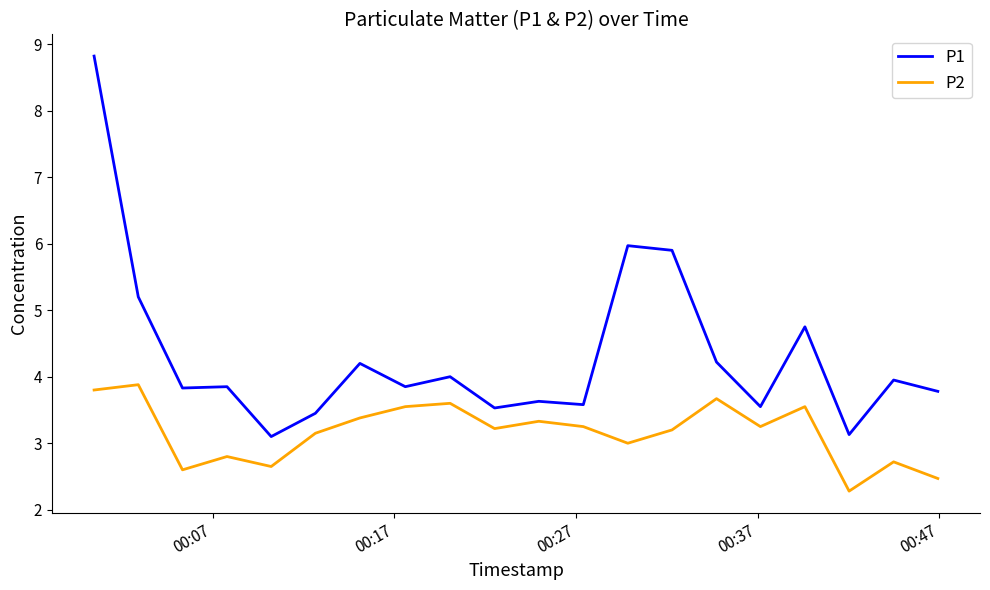

List the series in order of their peak value, highest first.

P1, P2